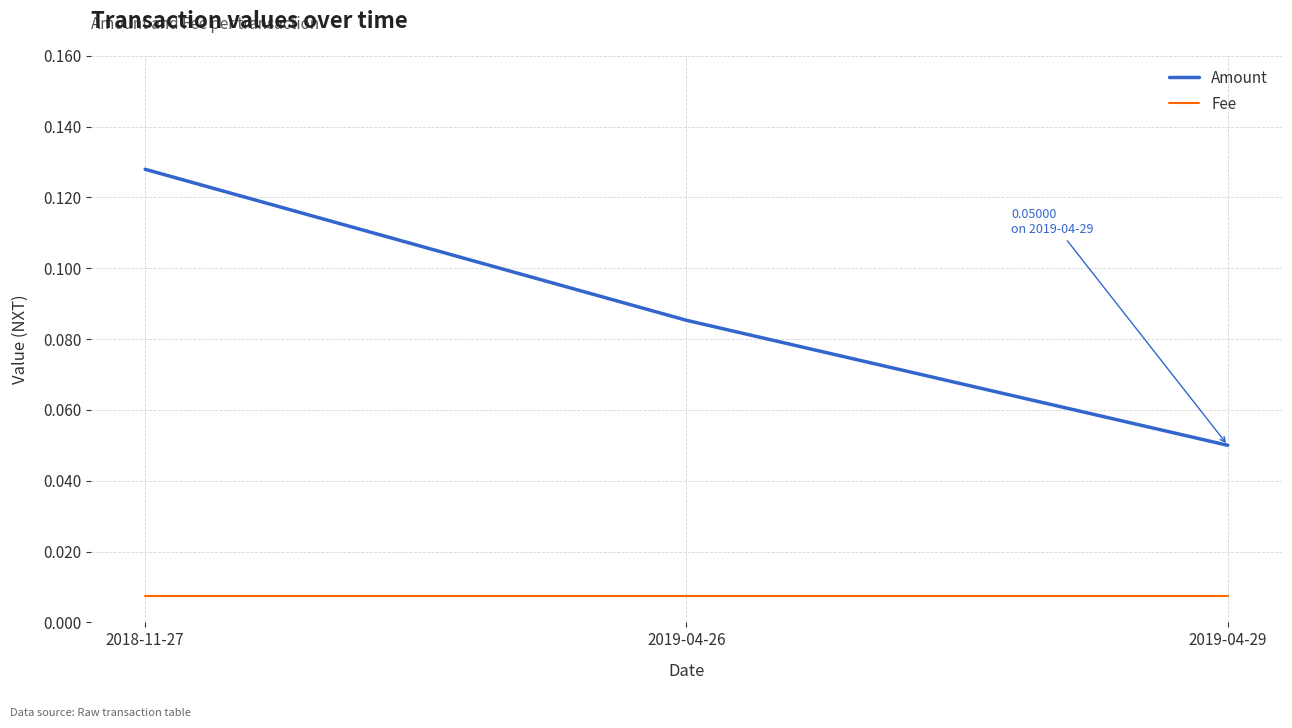

At how many categories does at least one series exceed 0?

3